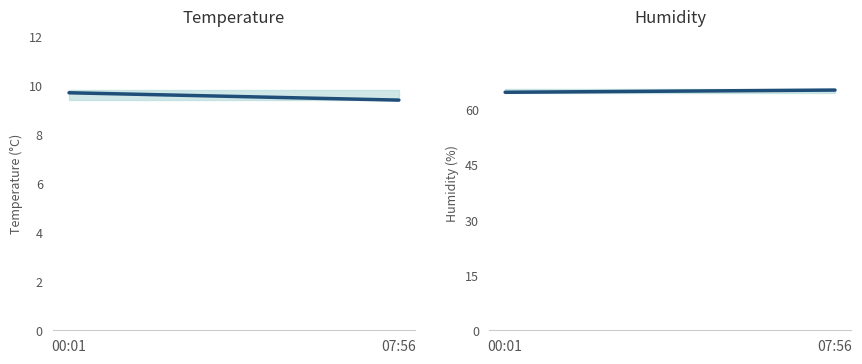

At which label does Temp reach its peak?

00:01